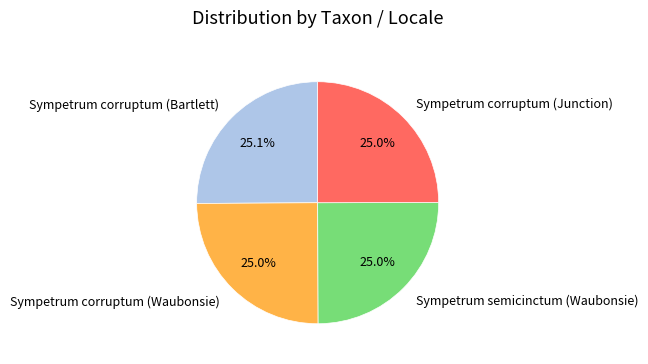

Approximately how many times larger is the value at Sympetrum corruptum (Waubonsie) compared to Sympetrum corruptum (Junction)?

1.0